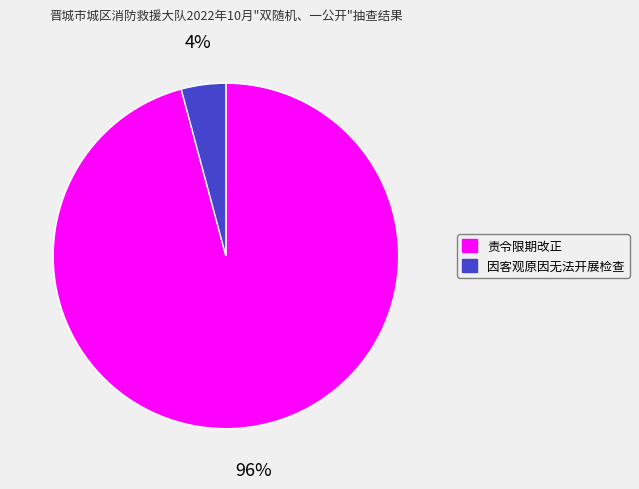

What is the smallest slice in the pie chart?

因客观原因无法开展检查